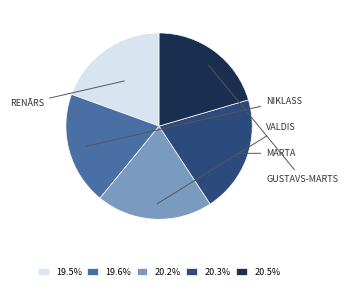

How many segments does this pie chart have?

5